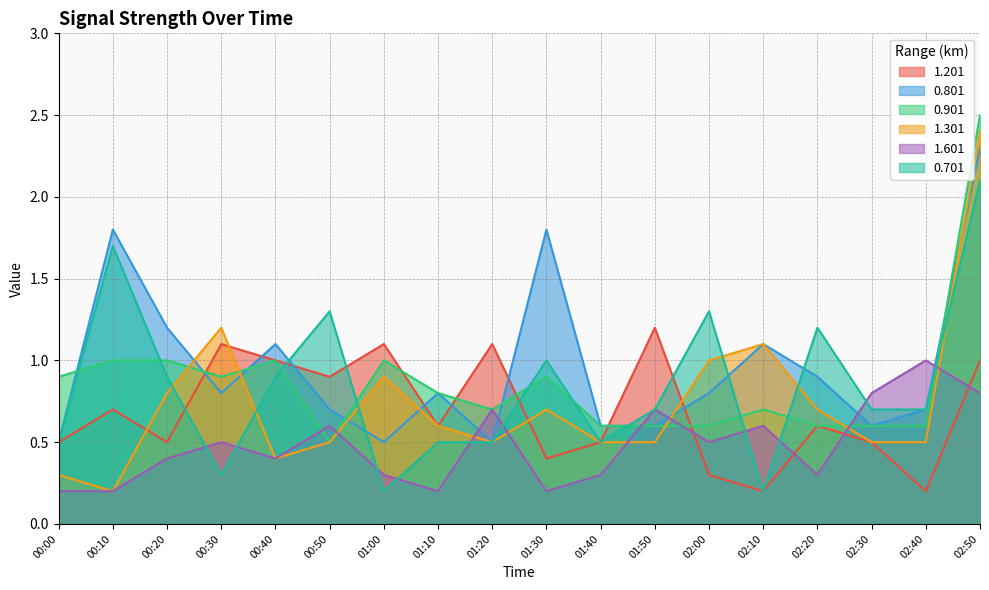

How many lines are shown in the chart?

6